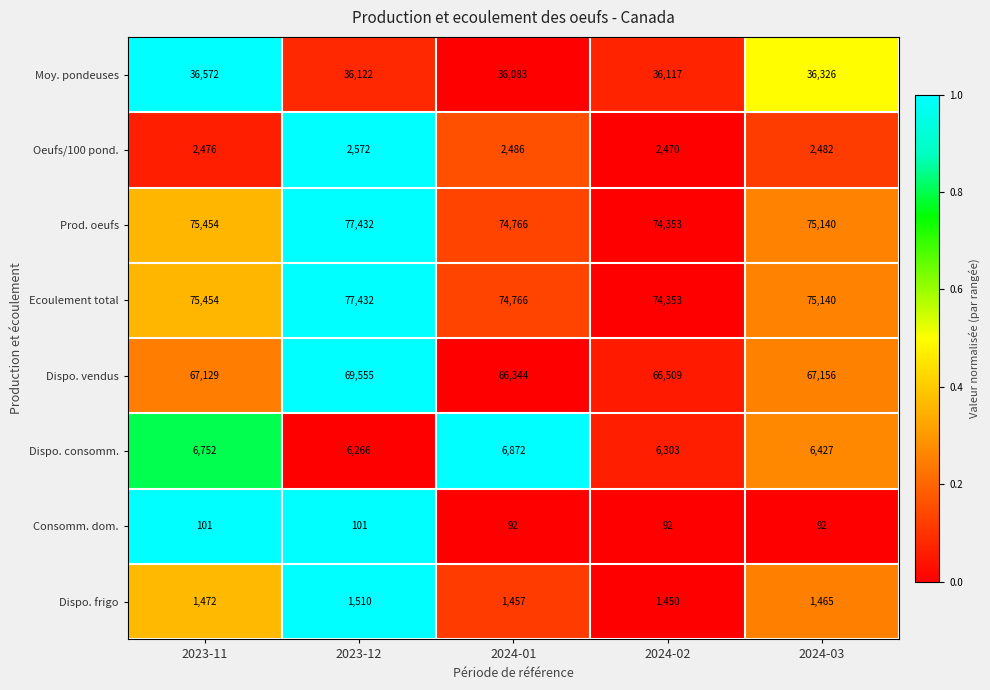

Which series has the largest range (max minus min)?

Dispo. vendus